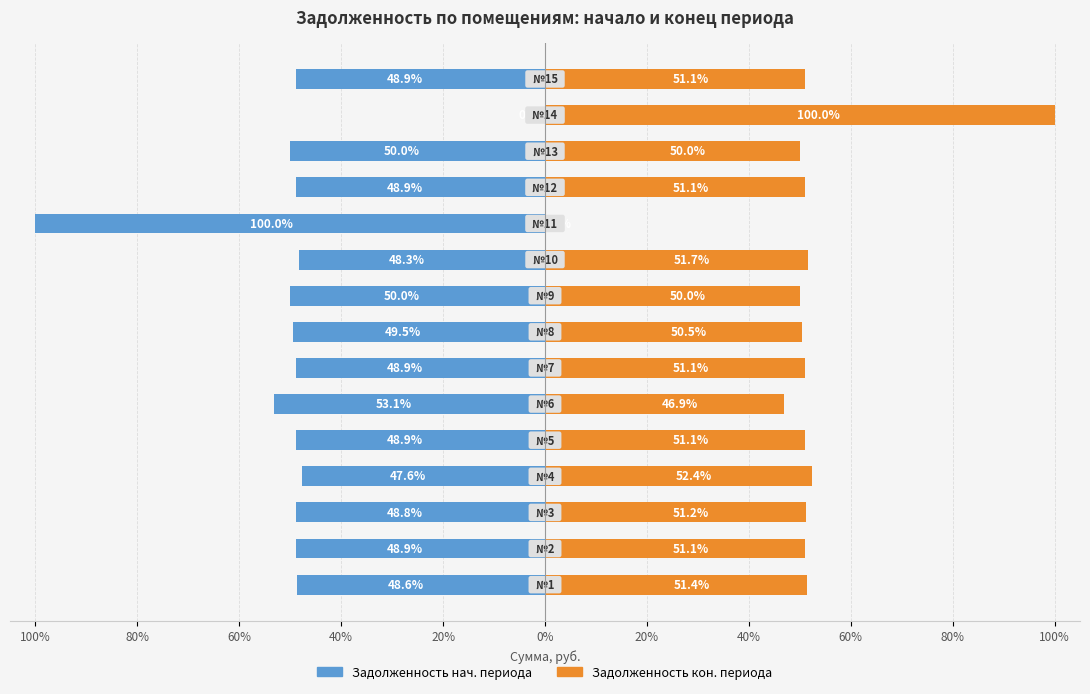

The value of Задолженность нач. периода at 20% is -27.6. True or false?

False